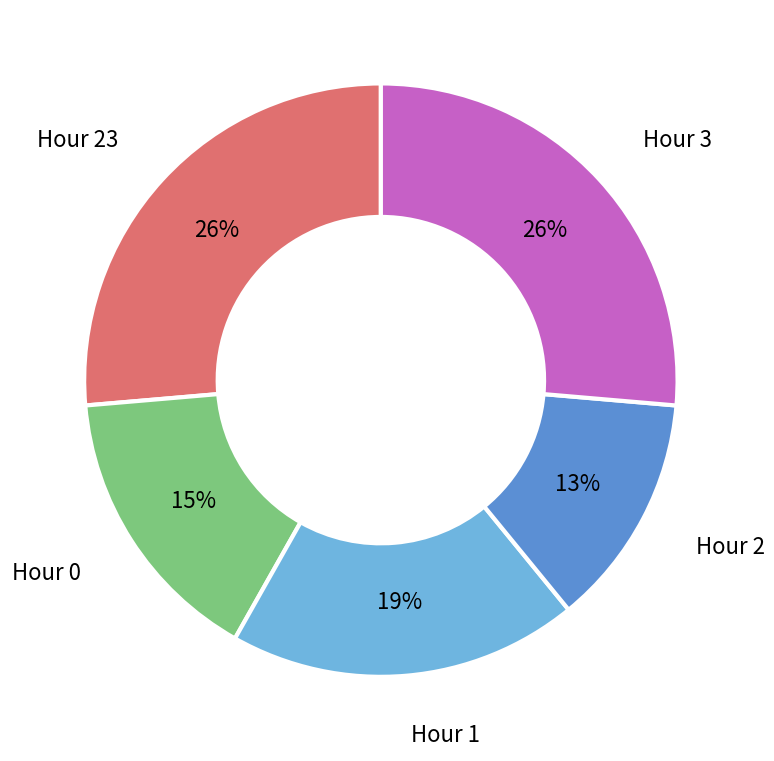

Is there a majority slice in this chart?

No